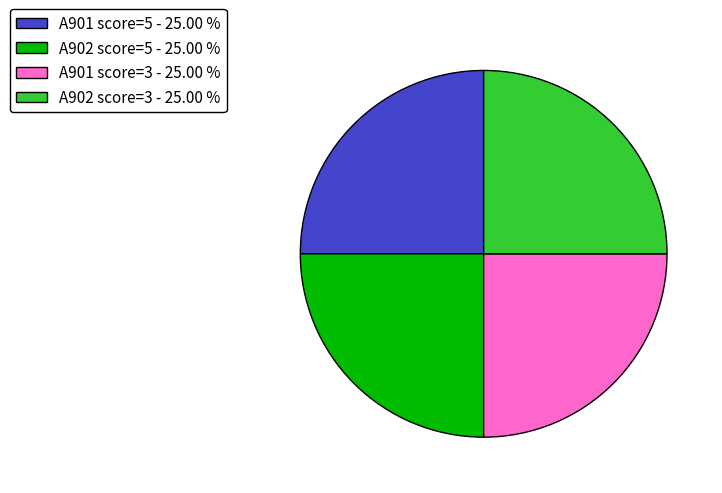

Approximately how many times larger is the value at A901 score=3 - 25.00 % compared to A901 score=5 - 25.00 %?

1.0